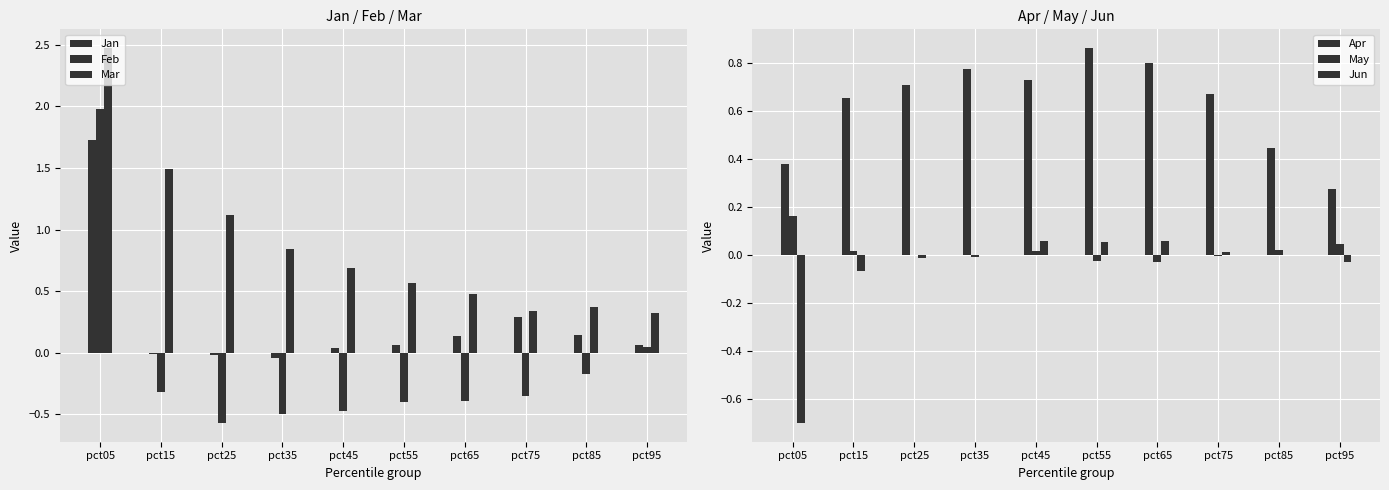

Read the Feb value at pct65.

-0.4